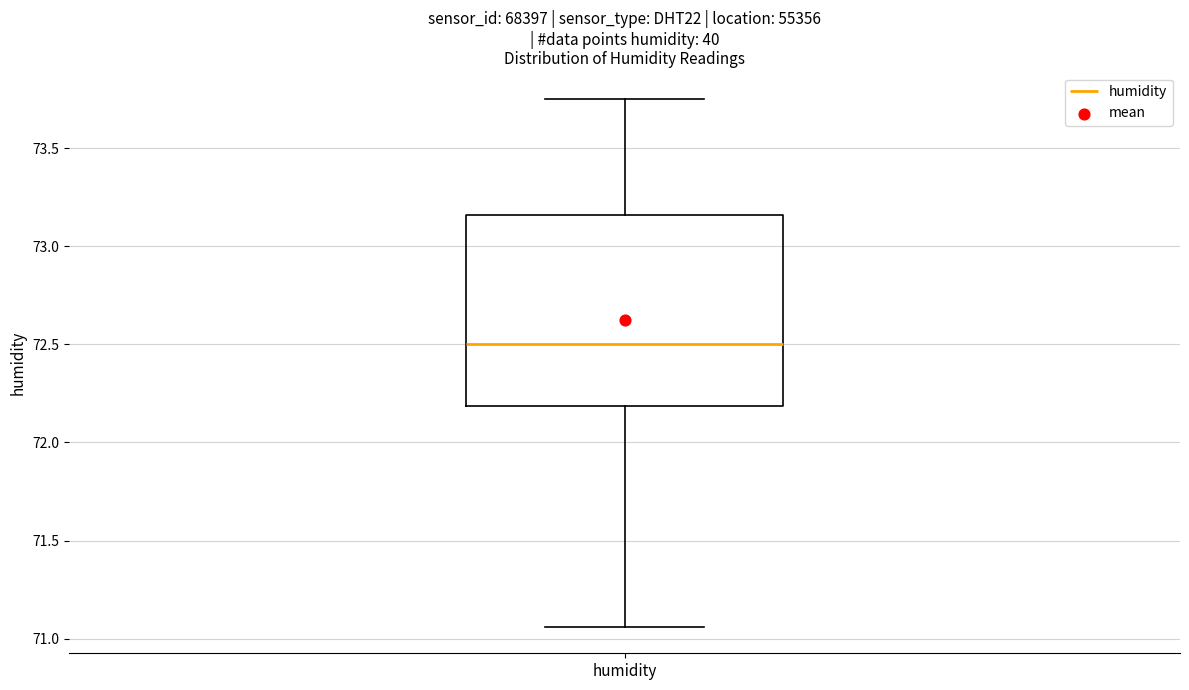

Where does the lower whisker of the box for humidity end on the y-axis? The values are not printed on the chart, so give them approximately, as read against the axis.

71.05